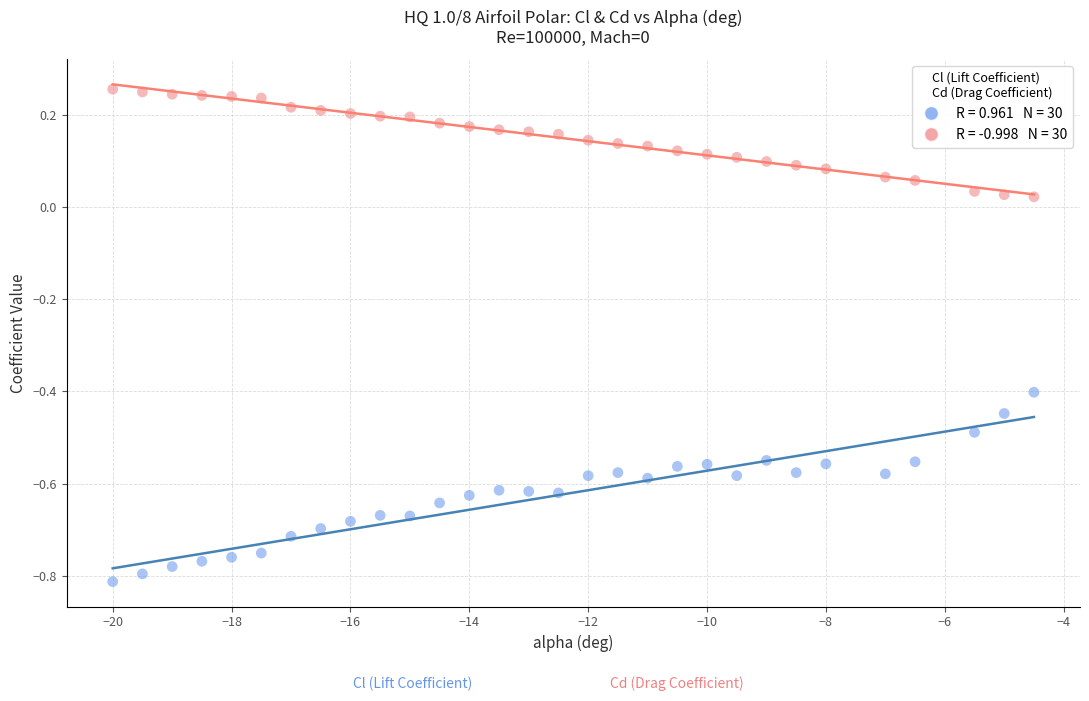

Across all data points, what is the range of Y values (max minus min)?

1.1